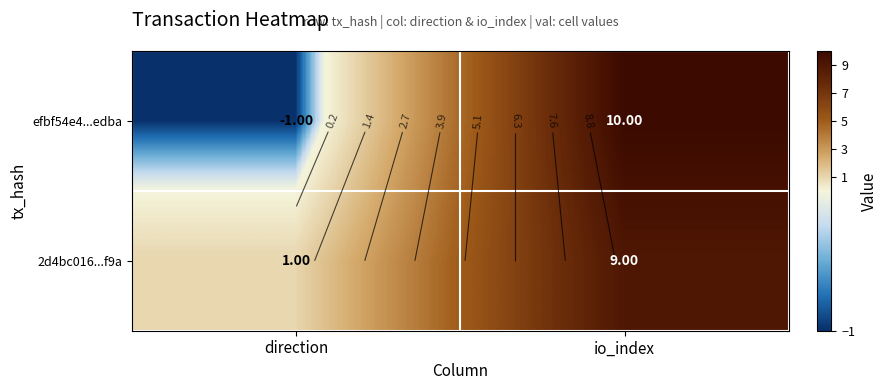

What is the minimum value for efbf54e4...edba?

-1